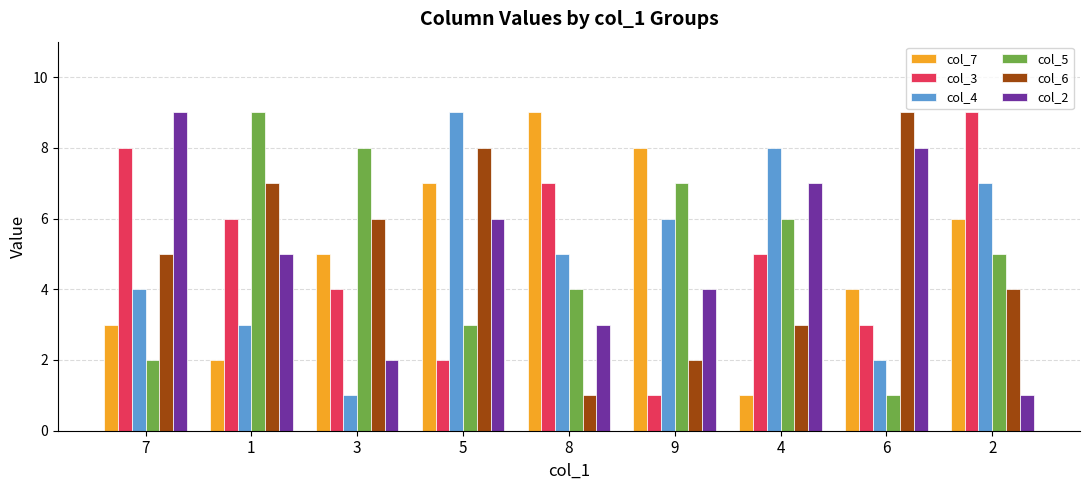

What is the label of the 4th bar from the left?

5